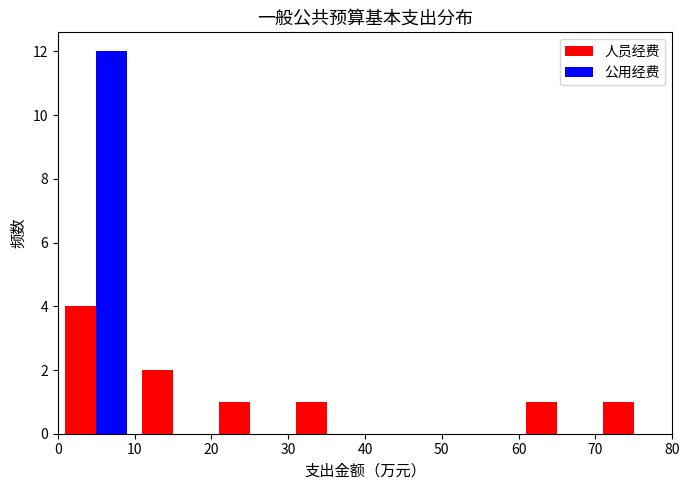

Reading left to right, list every range on the x-axis with the height of the bar of each series over it. The values are not printed on the chart, so give them approximately, as read against the axis.

0 to 10: 人员经费=4	公用经费=12
10 to 20: 人员经费=2	公用经费=0
20 to 30: 人员经费=1	公用经费=0
30 to 40: 人员经费=1	公用经费=0
40 to 50: 人员经费=0	公用经费=0
50 to 60: 人员经费=0	公用经费=0
60 to 70: 人员经费=1	公用经费=0
70 to 80: 人员经费=1	公用经费=0